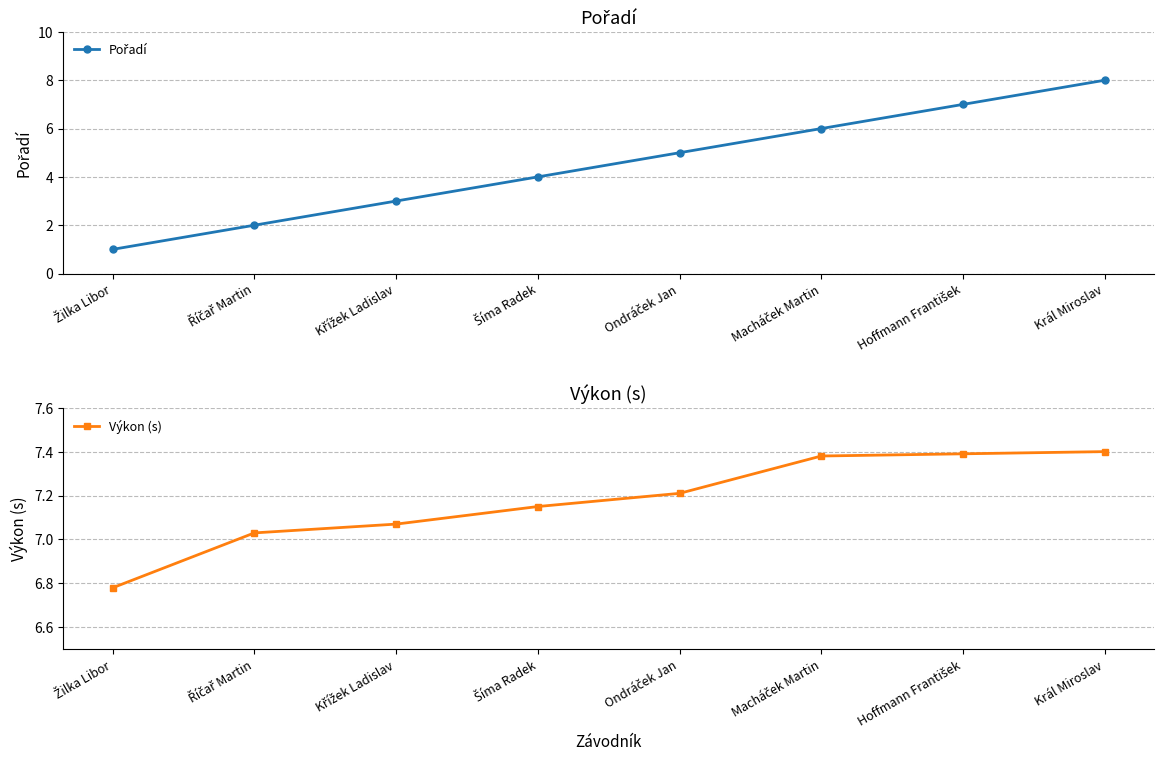

Read the Výkon (s) value at Macháček Martin.

7.4